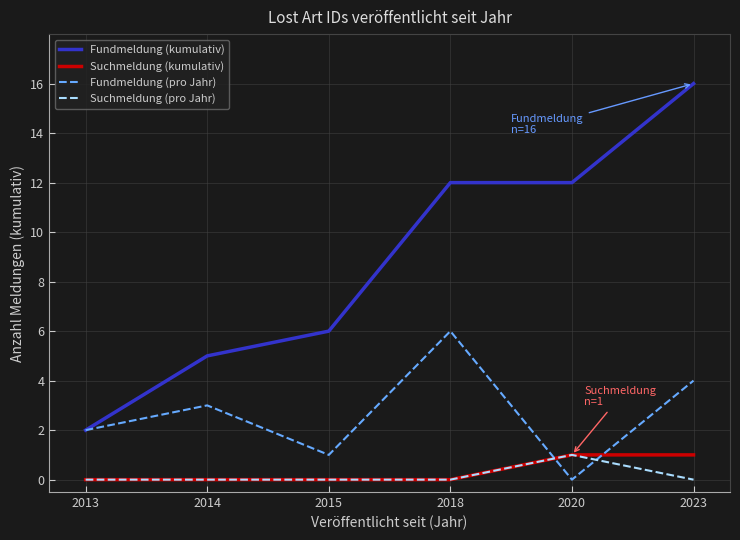

Count the Fundmeldung (pro Jahr) values in the range 1 to 4.

4